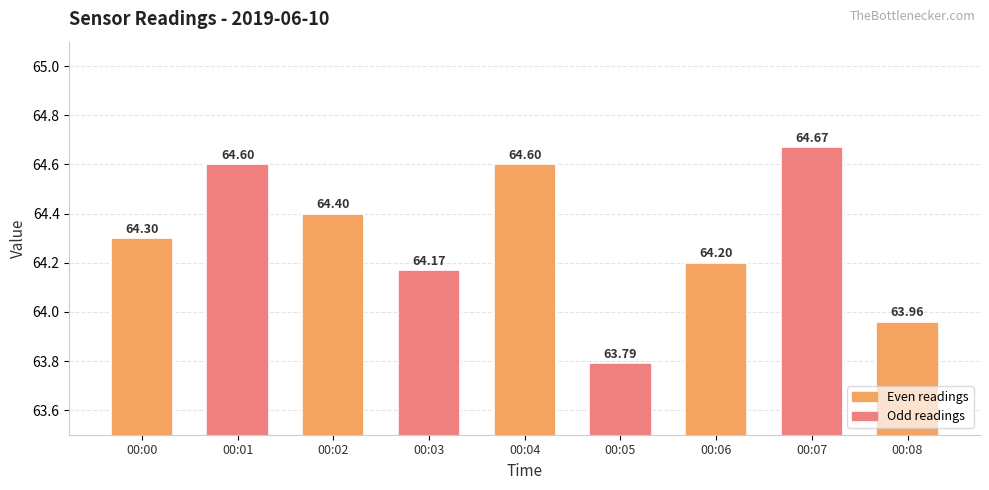

At which label is the value closest to 64?

00:08